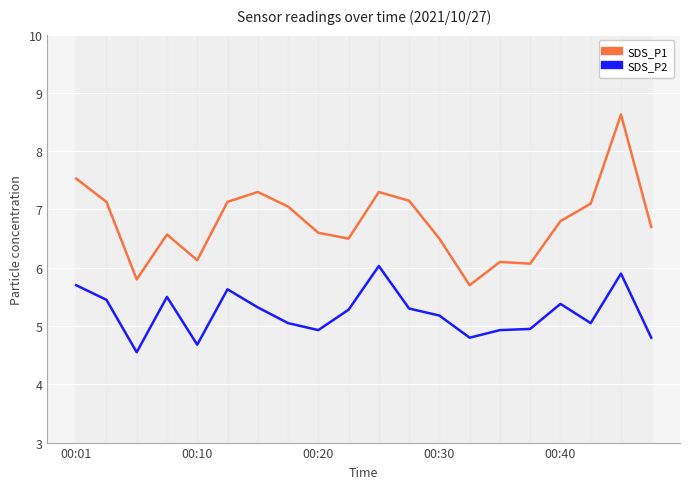

Is it true that SDS_P1 equals 7.3 at 10?

True